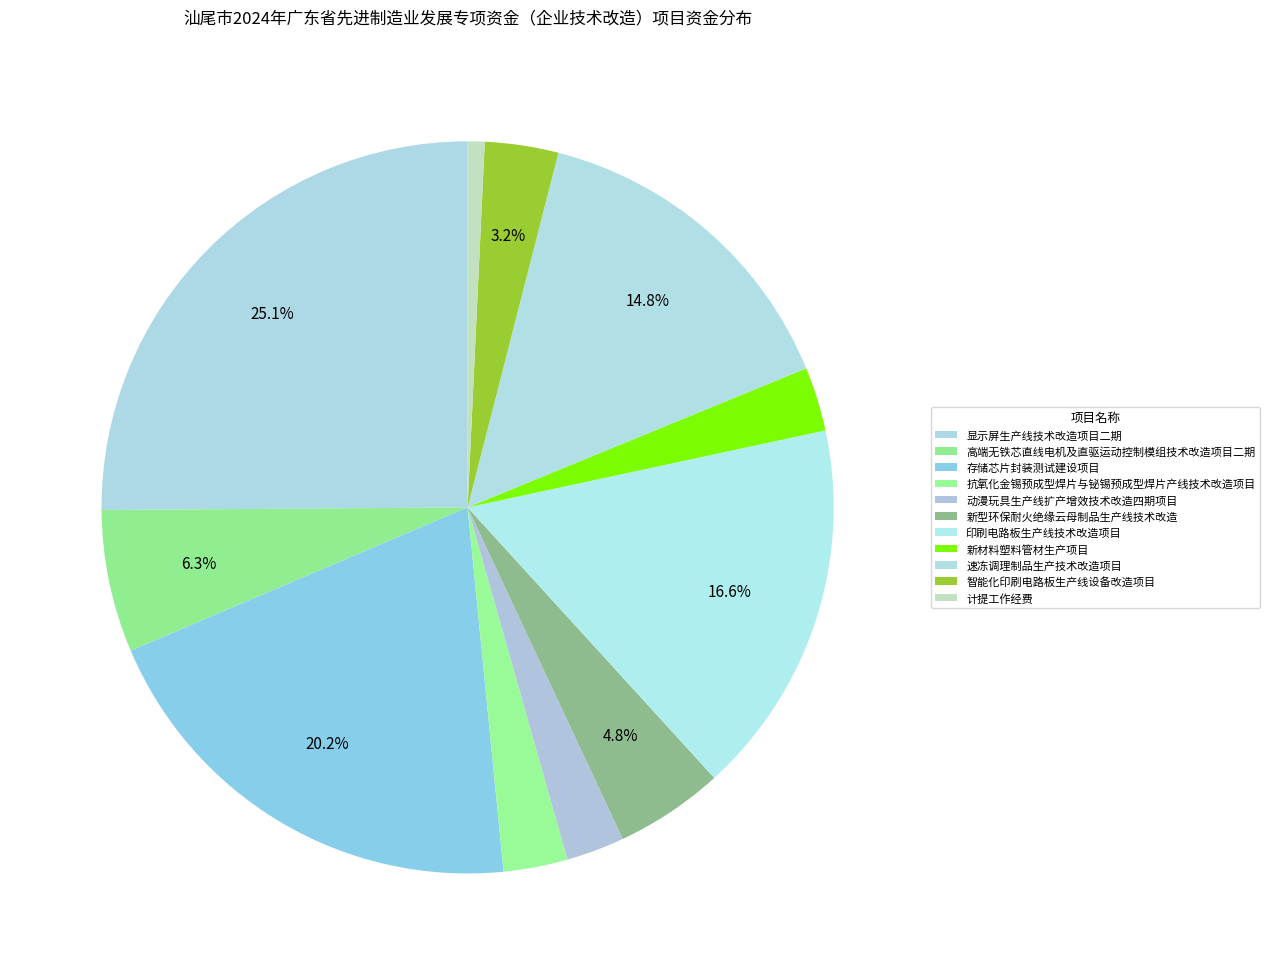

Which slice is the largest?

显示屏生产线技术改造项目二期